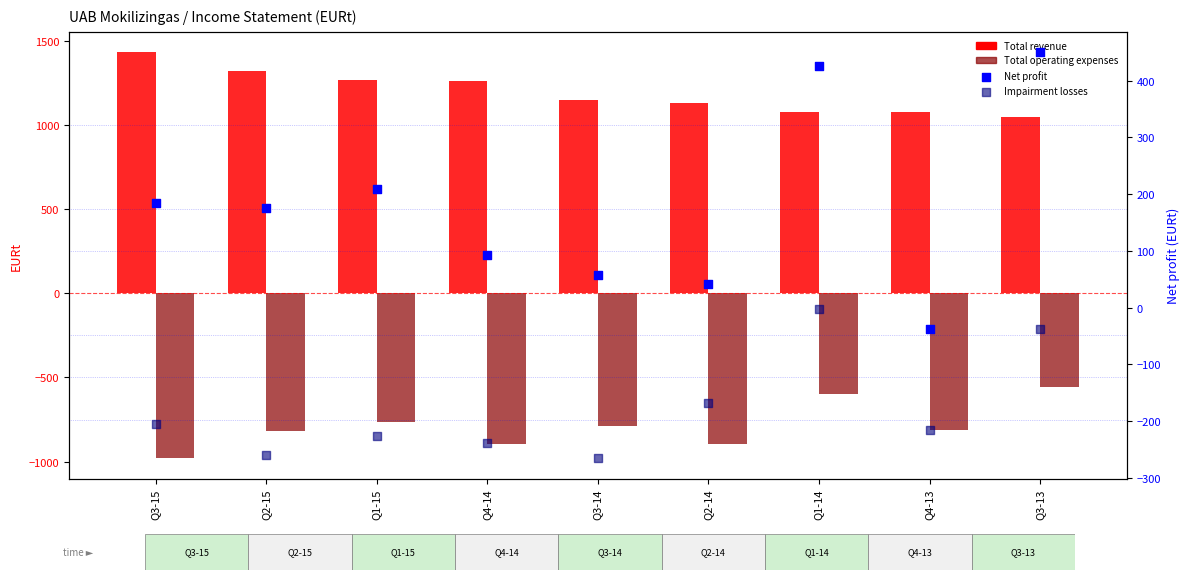

At how many categories does at least one series exceed 67?

9